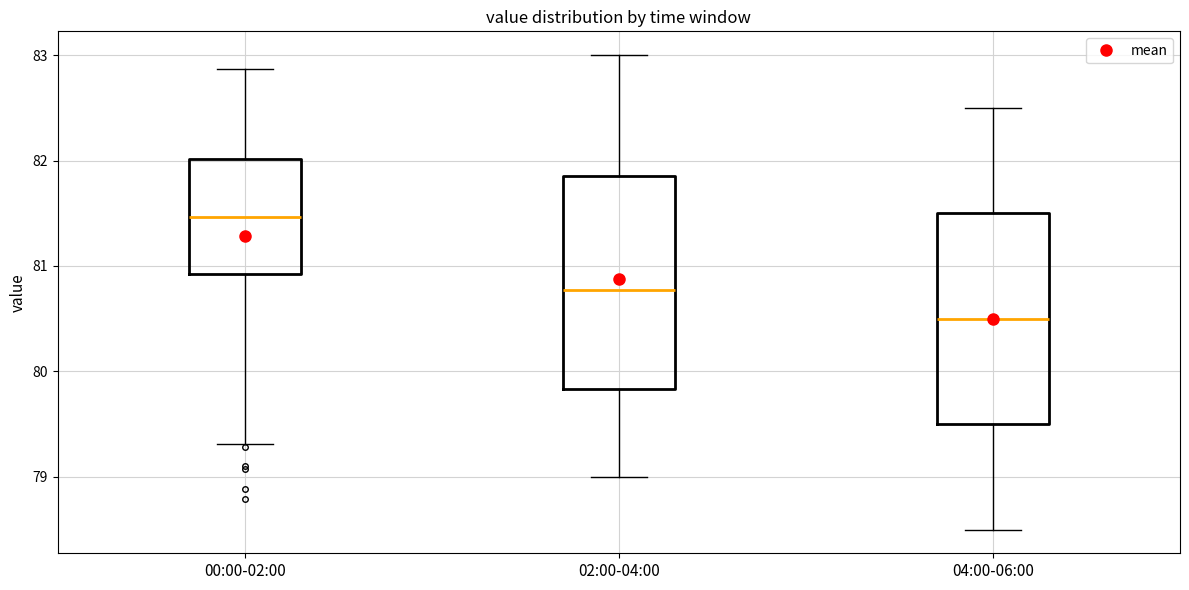

Which box's median line is the lowest?

04:00-06:00